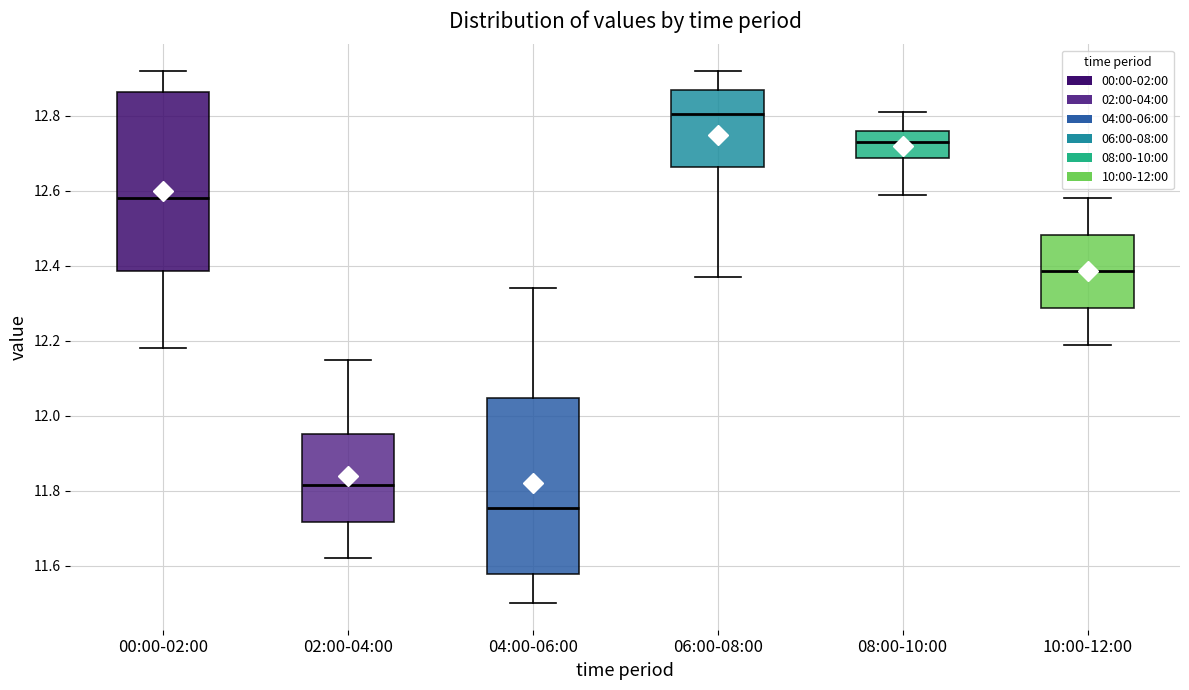

Where does the lower whisker of the box for 06:00-08:00 end on the y-axis? The values are not printed on the chart, so give them approximately, as read against the axis.

12.38